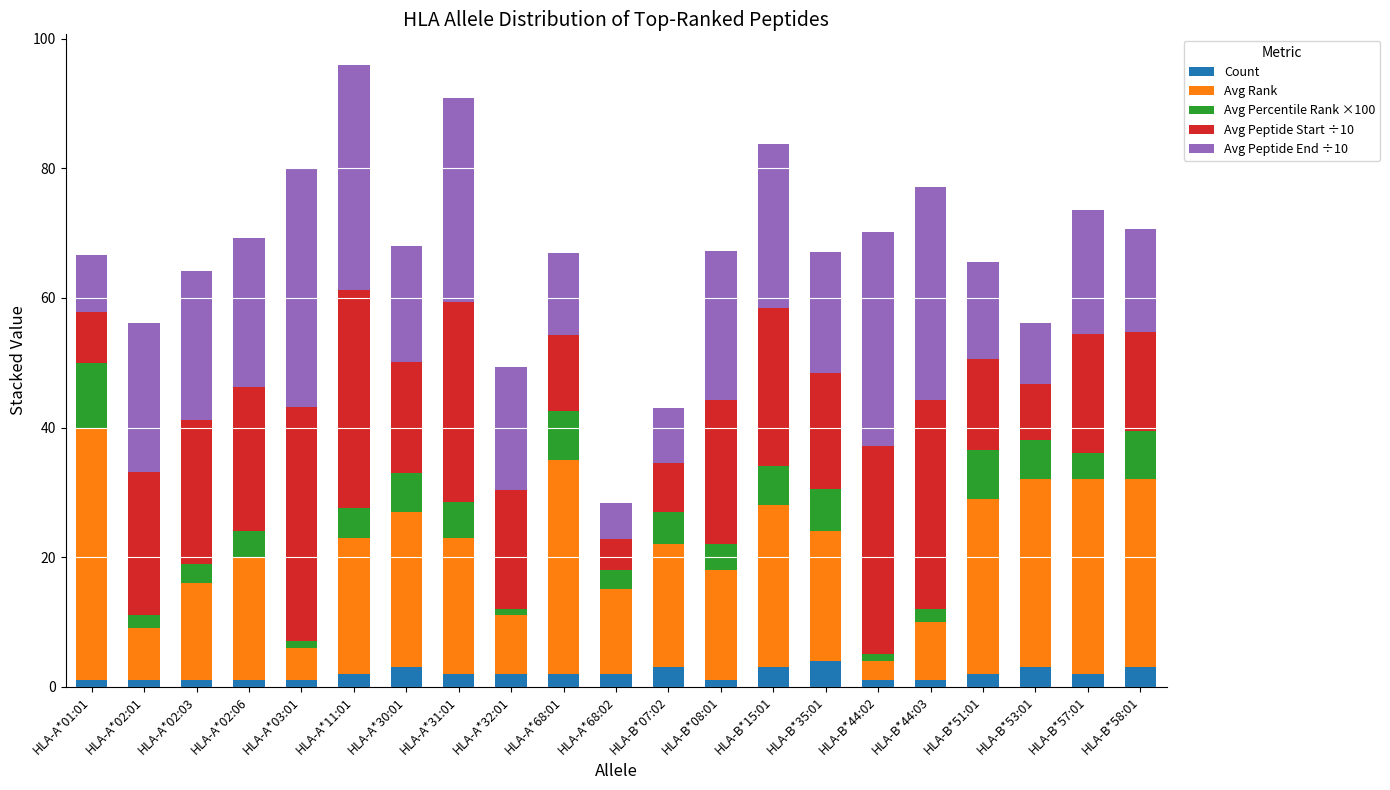

What is the total value across all series at HLA-B*07:02?

43.0